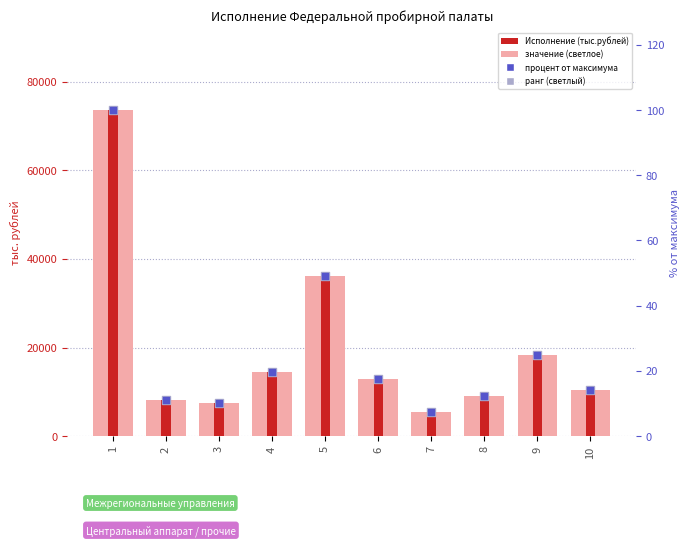

At which category is the sum across all series the highest?

1